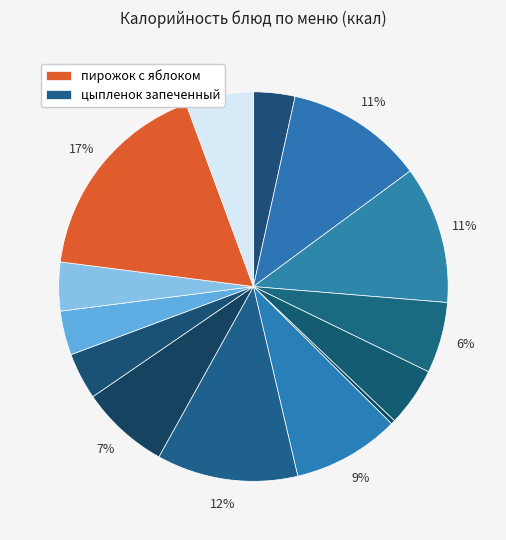

How many slices are in this pie chart?

14